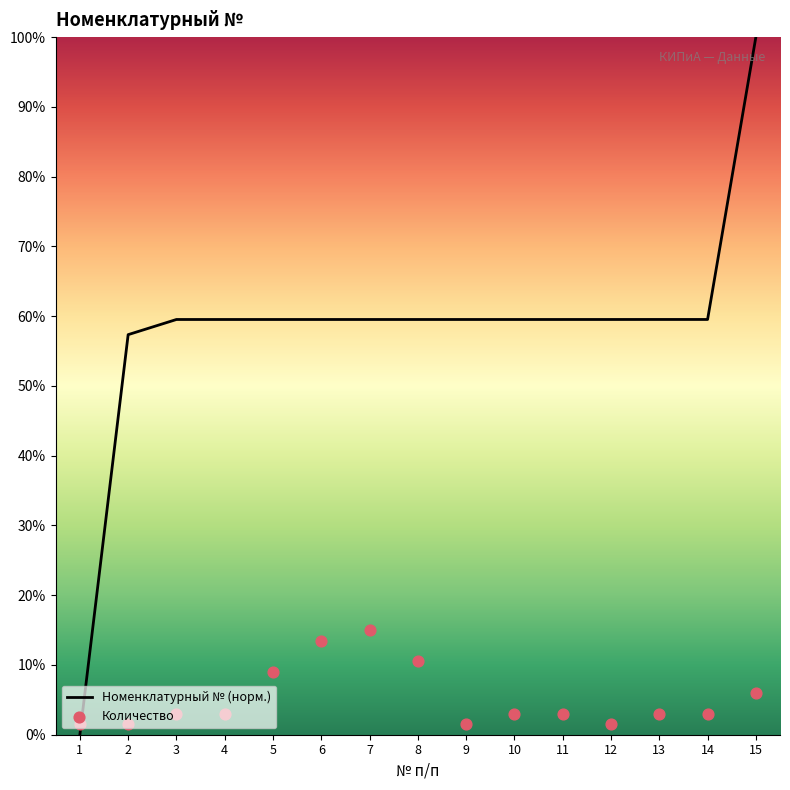

What are all the series names shown in the legend?

Номенклатурный № (норм.), Количество